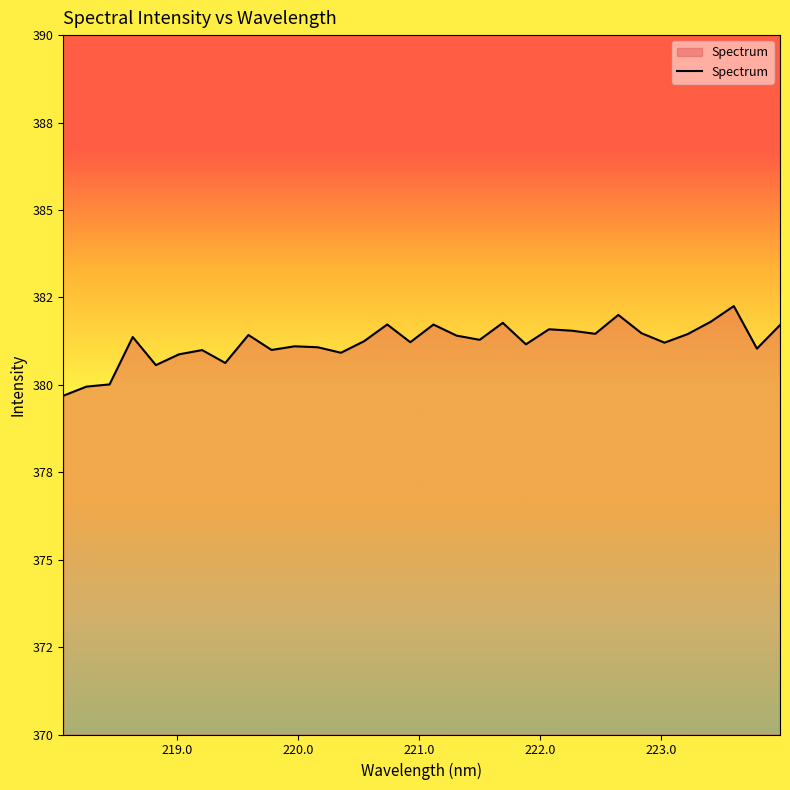

Is this an area chart (filled region under the line)?

Yes